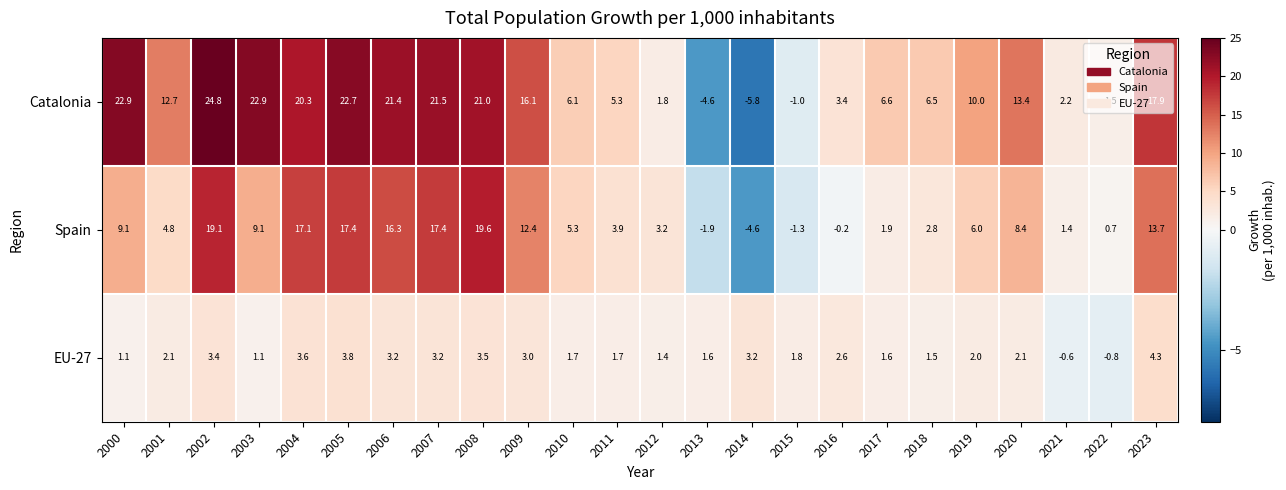

Which series has the largest range (max minus min)?

Catalonia